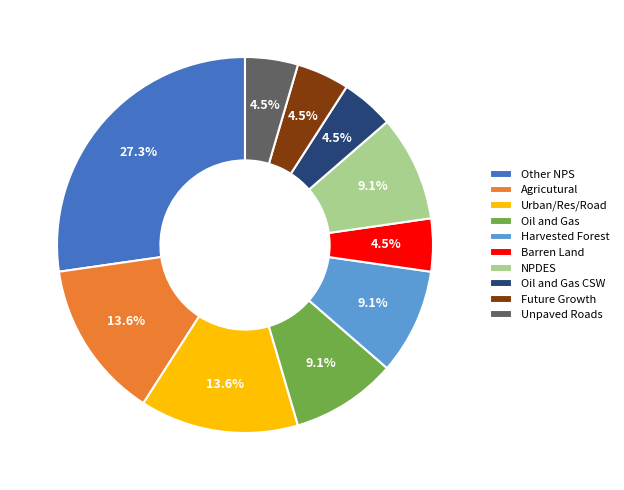

Approximately how many times larger is the value at NPDES compared to Oil and Gas?

1.0